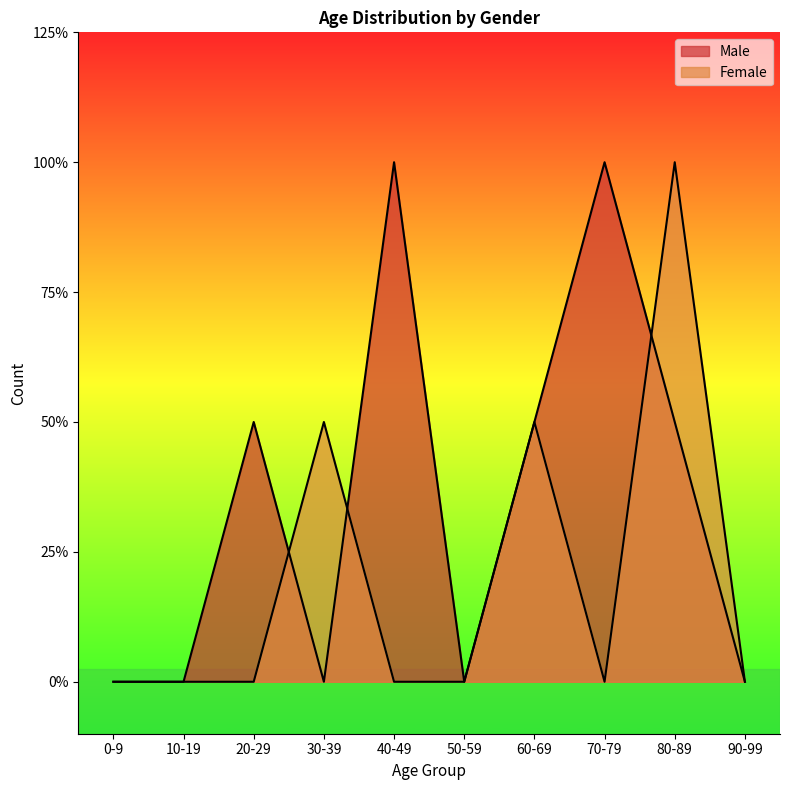

At which label does Female reach its minimum?

0-9